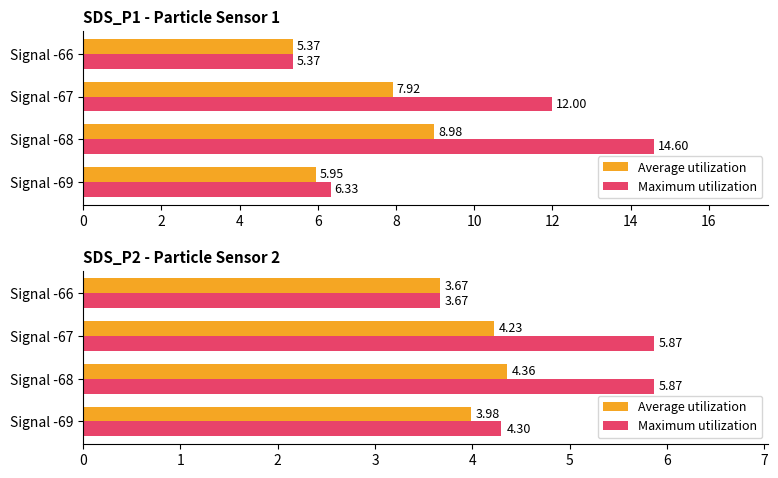

What is the sum of the Maximum utilization values at Signal -69 and Signal -68?

10.2